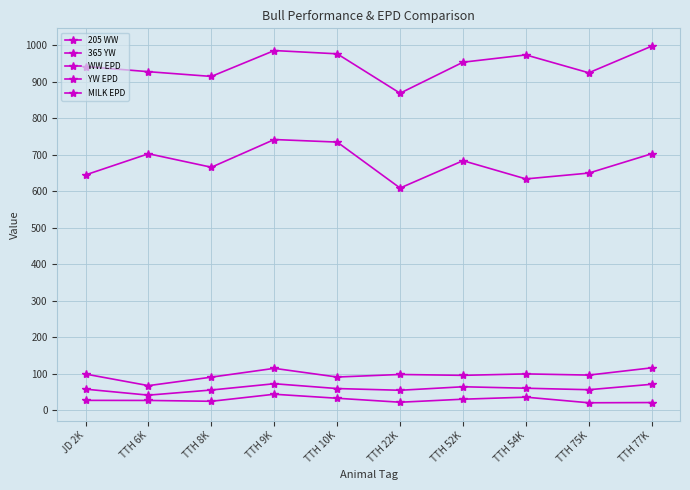

True or false: YW EPD has more than 1 interior local peaks.

True